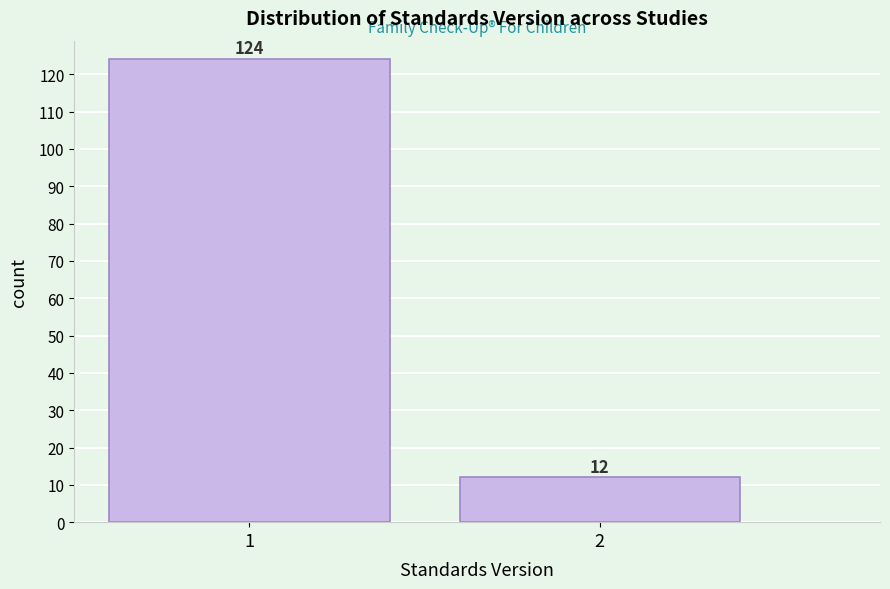

Reading left to right, what are all the values shown in this chart?

124	12